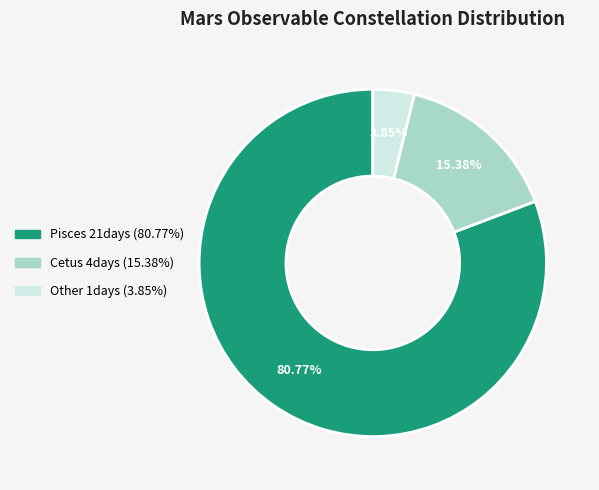

To the nearest percent, what is the difference between the Pisces and Cetus slice percentages?

65%